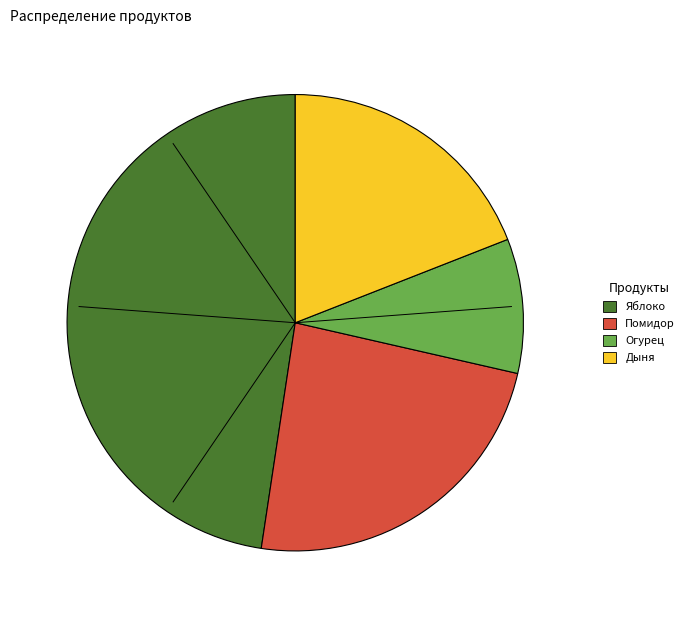

Is it true that Огурец is 10% of the pie?

True